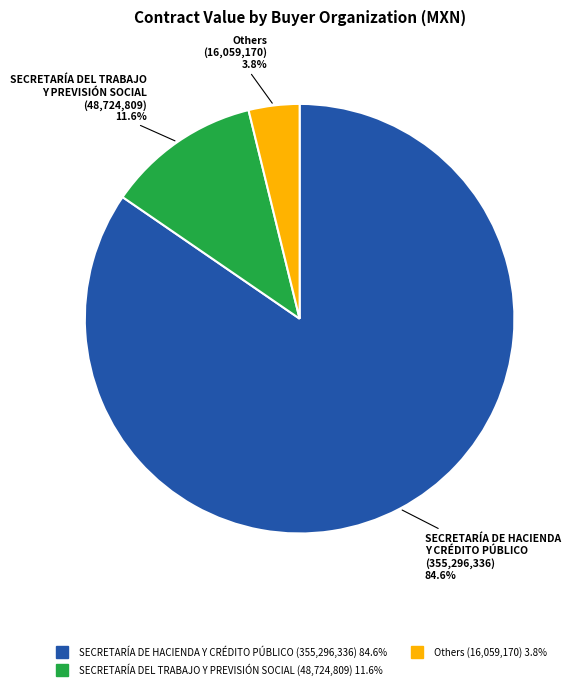

Is there any slice that represents more than half of the pie?

Yes